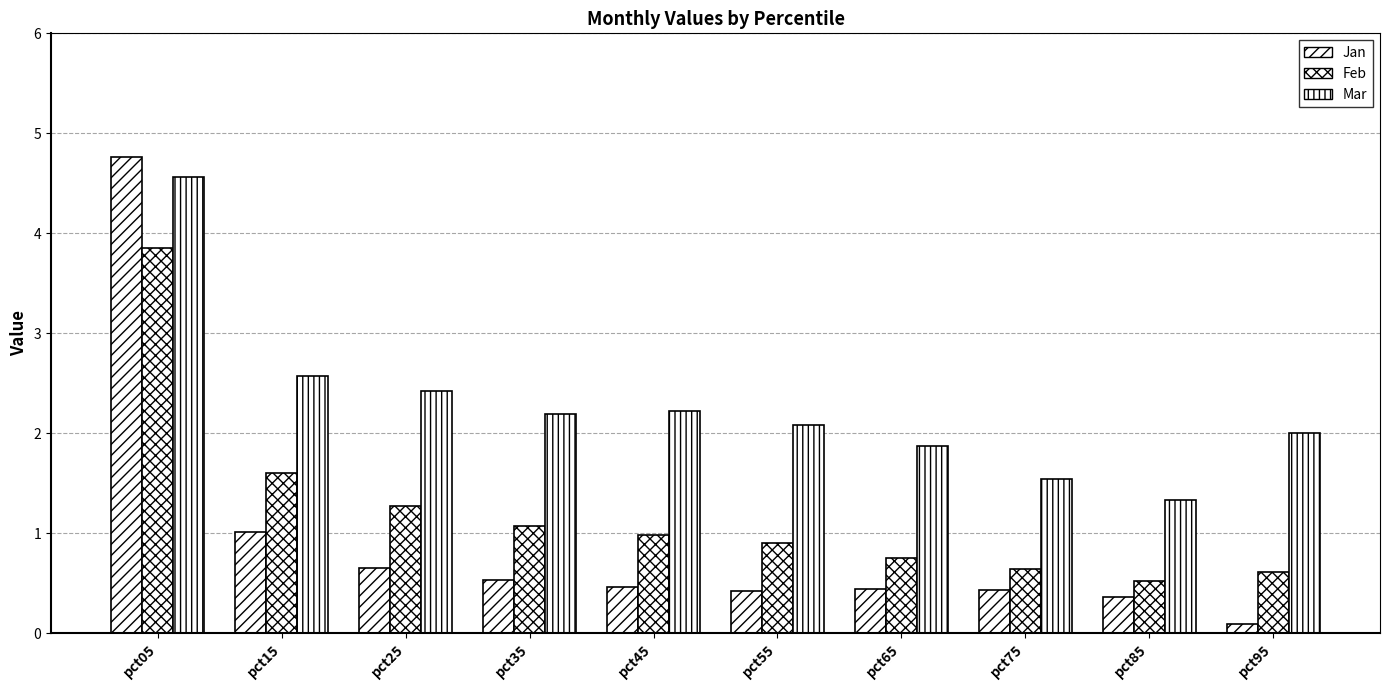

True or false: Mar has a value of 4.6 at pct05.

True